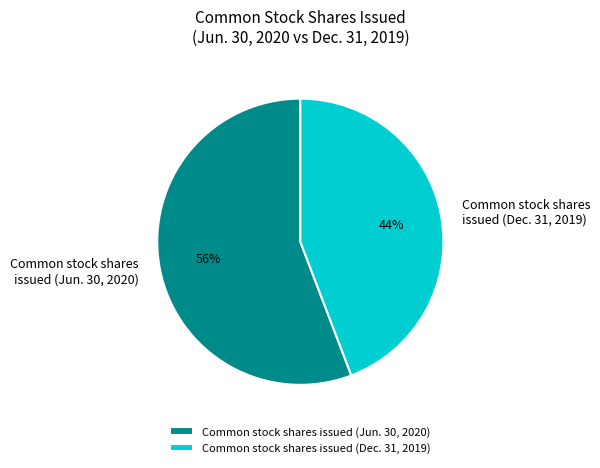

To the nearest percent, what portion does Common stock shares issued (Jun. 30, 2020) represent?

56%